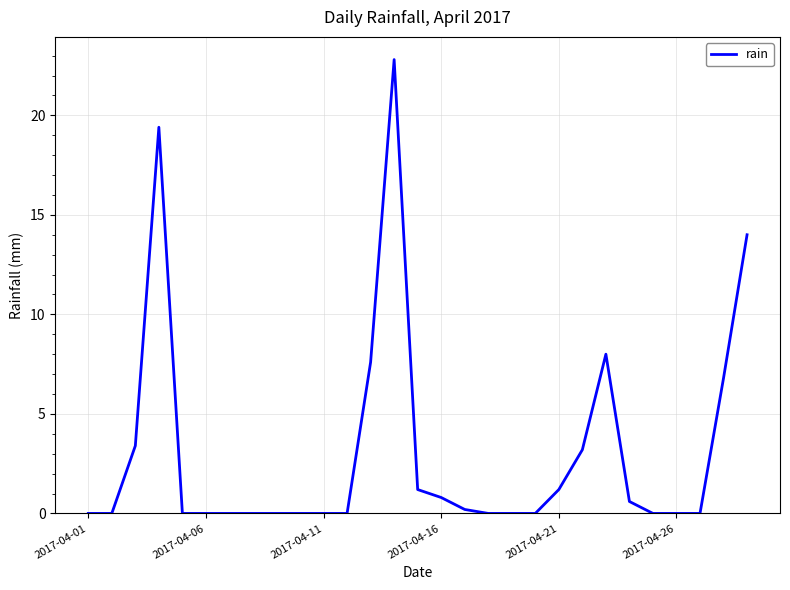

Reading left to right, list all the values displayed in this chart.

0.0	0.0	3.4	19.4	0.0	0.0	0.0	0.0	0.0	0.0	0.0	0.0	7.6	22.8	1.2	0.8	0.2	0.0	0.0	0.0	1.2	3.2	8.0	0.6	0.0	0.0	0.0	6.8	14.0